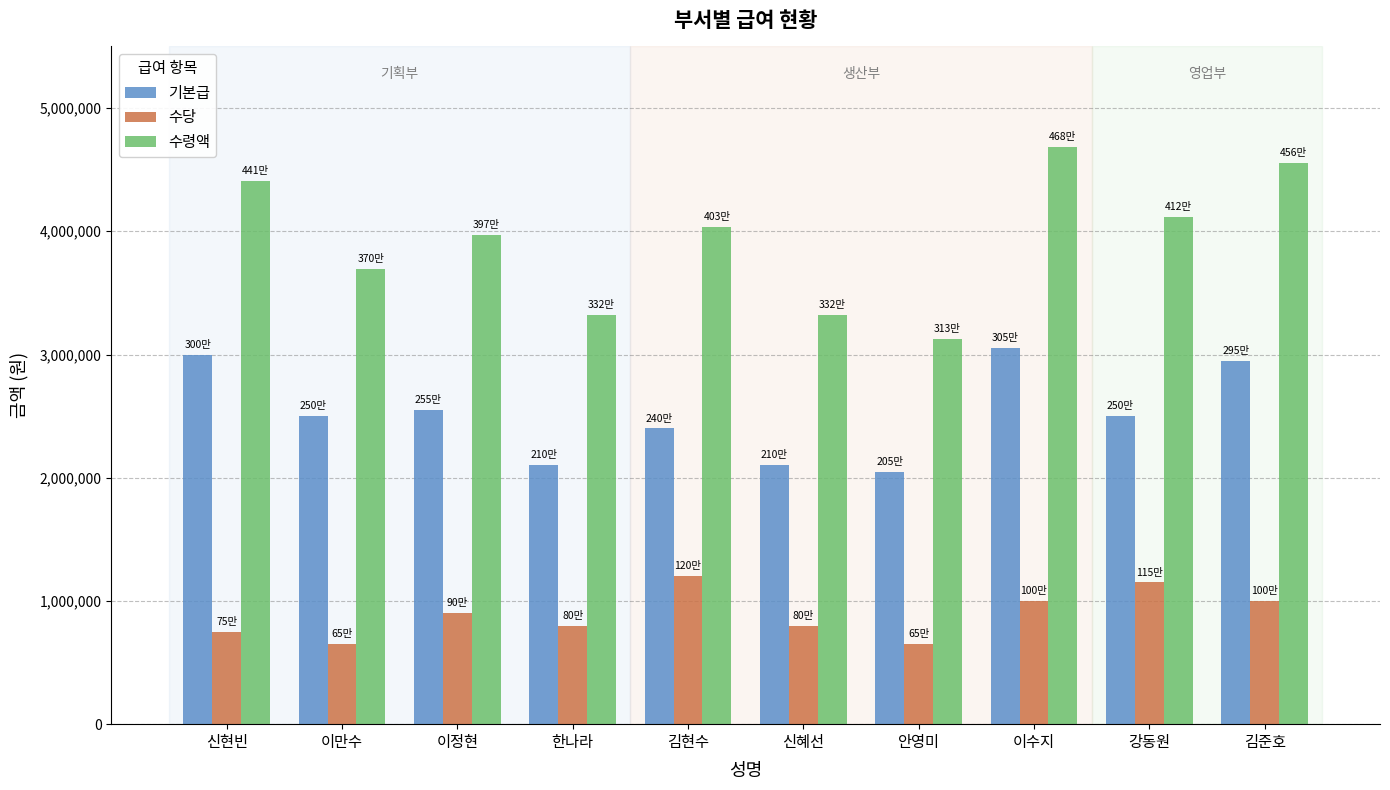

Reading right to left, transcribe all the data shown in this chart.

기본급: 2950000	2500000	3050000	2050000	2100000	2400000	2100000	2550000	2500000	3000000
수당: 1000000	1150000	1000000	650000	800000	1200000	800000	900000	650000	750000
수령액: 4557000	4116000	4683000	3129000	3318000	4032000	3318000	3969000	3696000	4410000